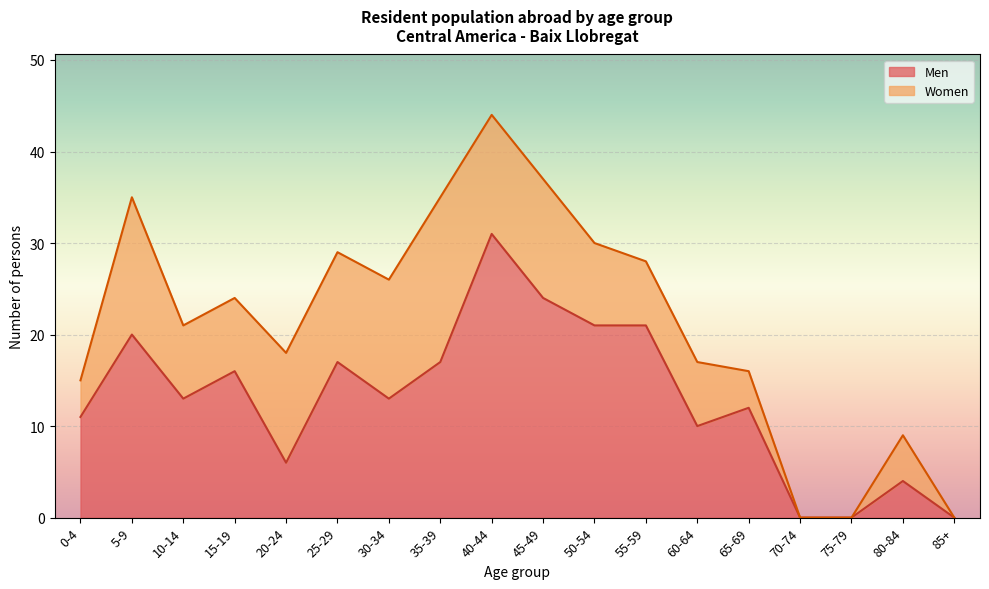

Which has a higher value, 40-44 or 65-69?

40-44